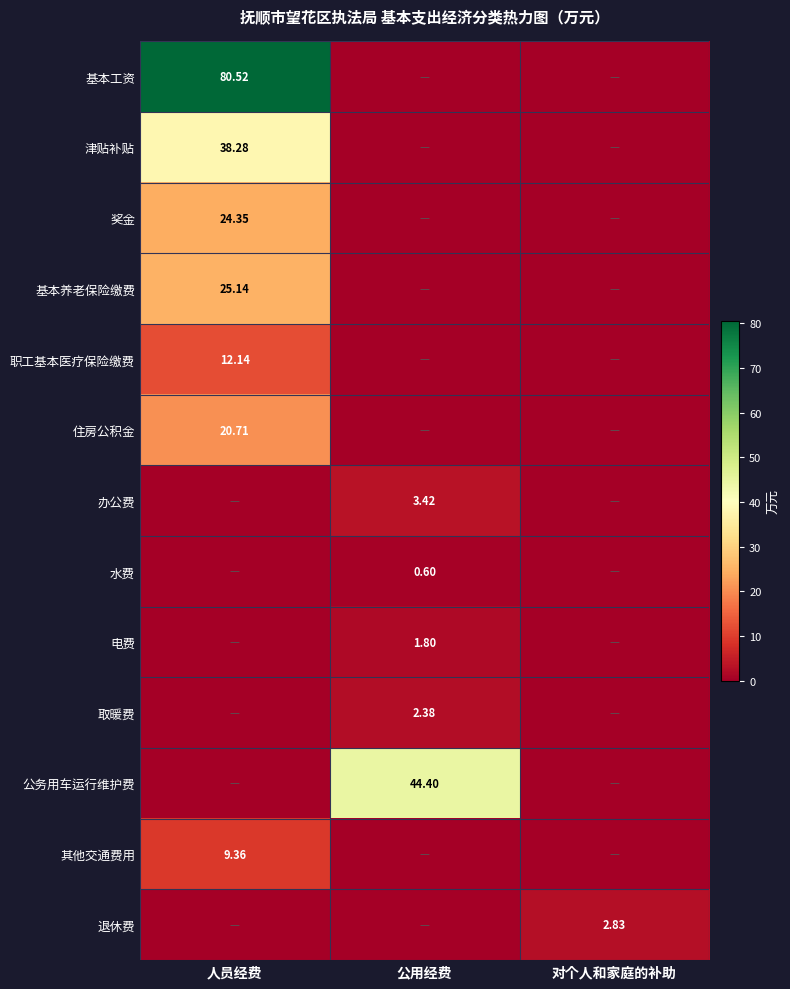

What is the difference between the maximum and second lowest values in the 职工基本医疗保险缴费 series?

12.1